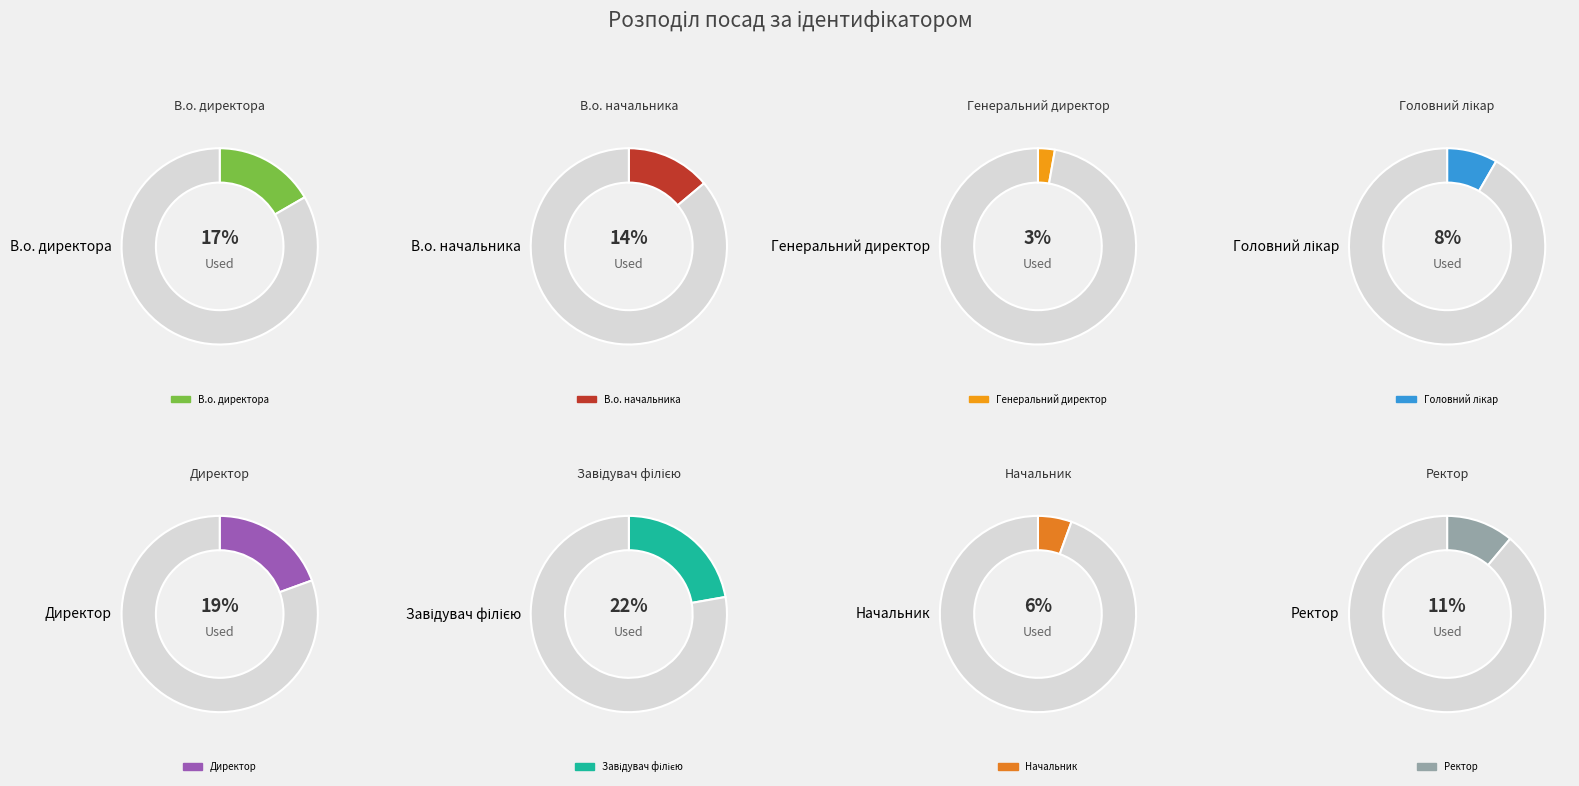

Which category has the biggest portion of the pie?

Завідувач філією